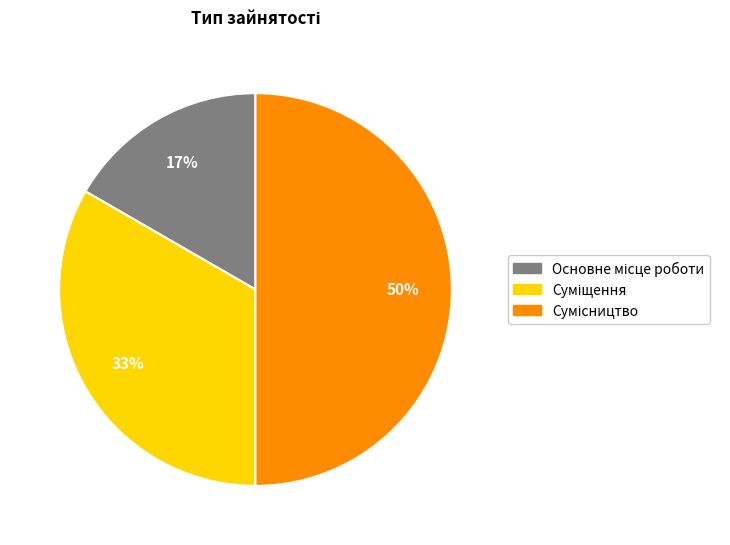

To the nearest percent, what is the difference between the largest and smallest slice percentages?

33%